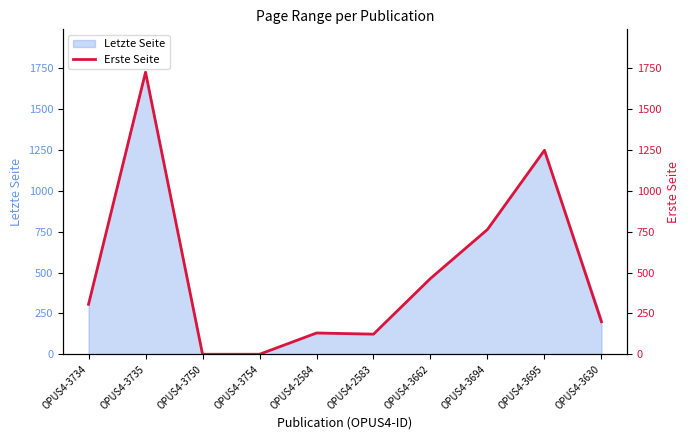

The value at OPUS4-3750 is 0. True or false?

True